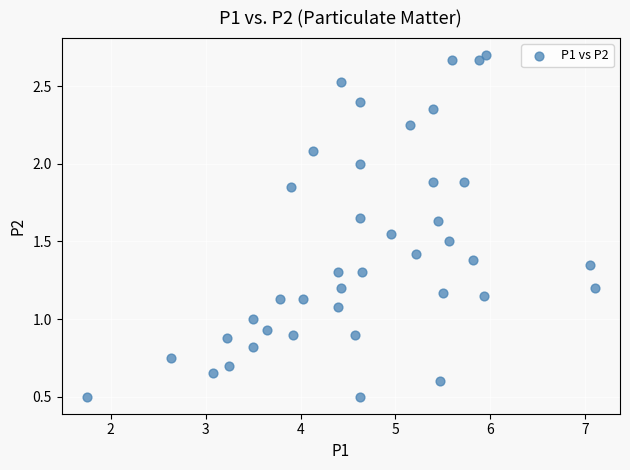

What is the range of X values (max minus min)?

5.3